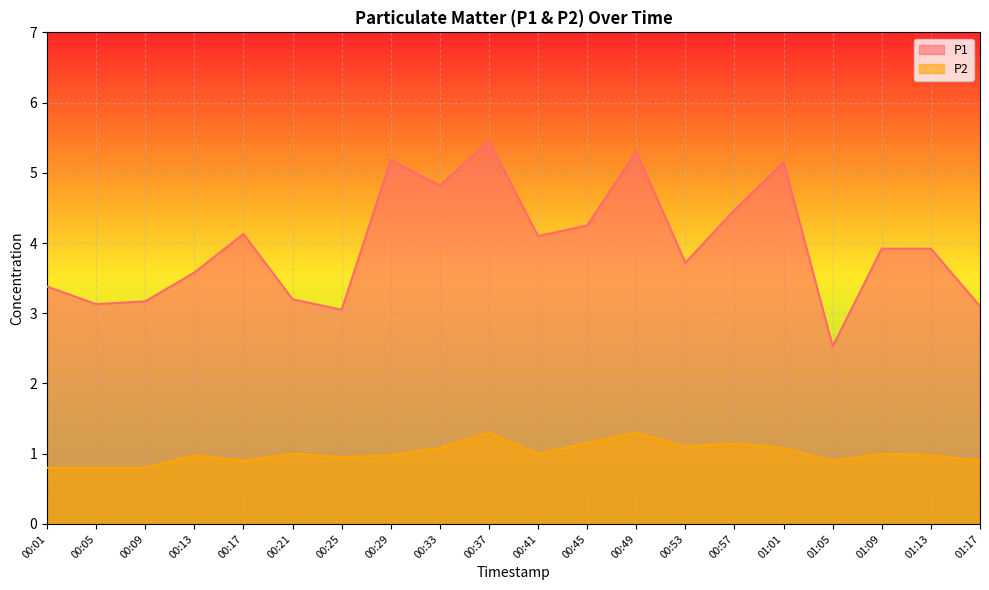

How many lines are shown in the chart?

2